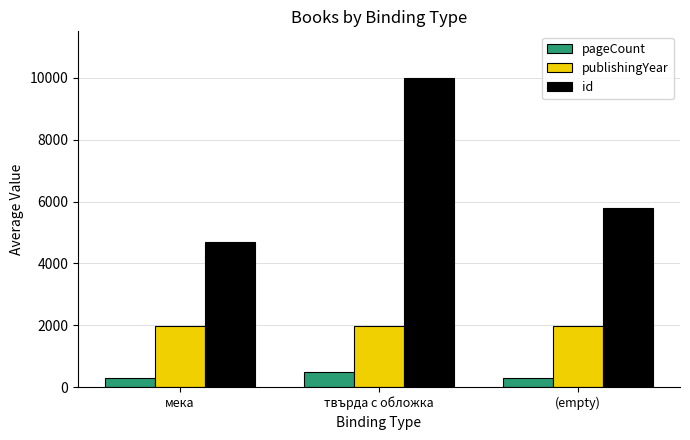

Which series changed the most between мека and (empty)?

id